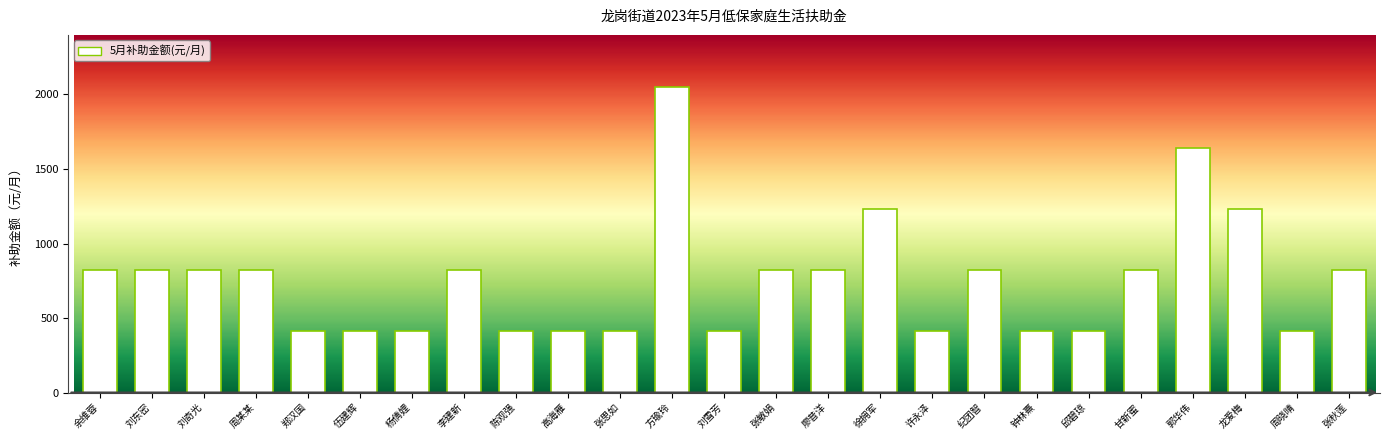

How many bars are there in total?

25